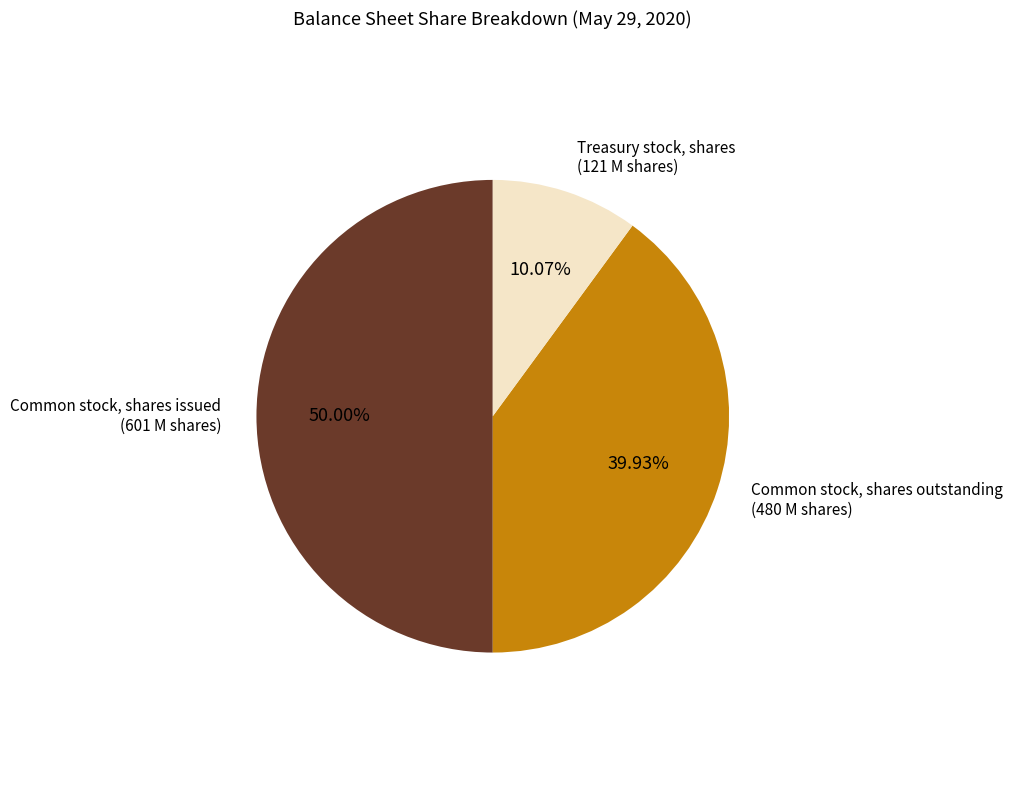

How many slices are in this pie chart?

3